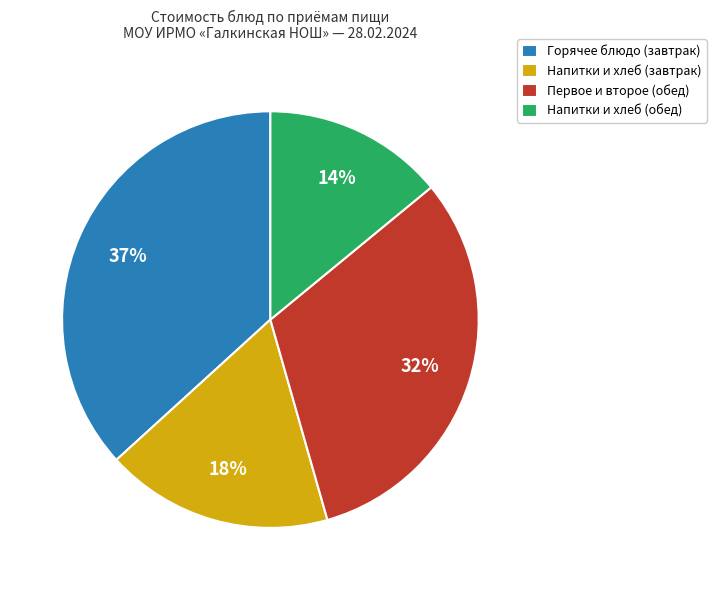

What is the smallest slice in the pie chart?

Напитки и хлеб (обед)